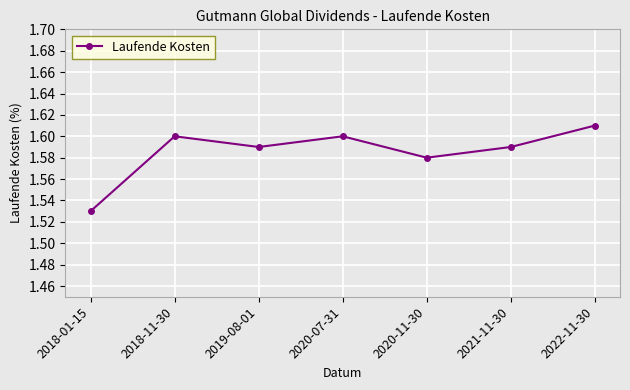

What is the label of the 7th point from the left?

2022-11-30